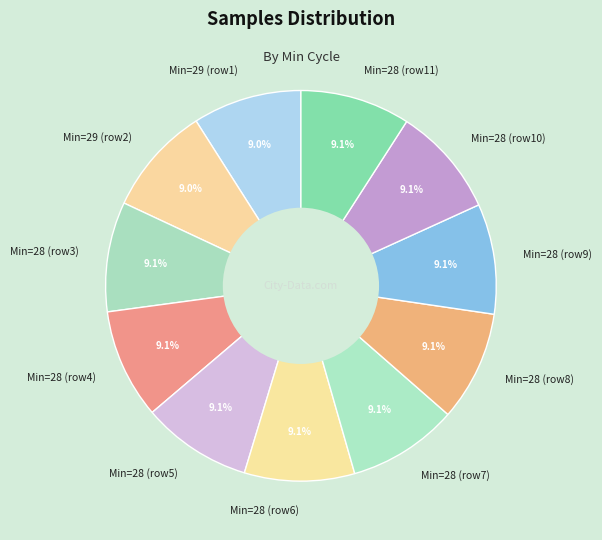

Does Min=28 (row5) represent more than half of the total?

No